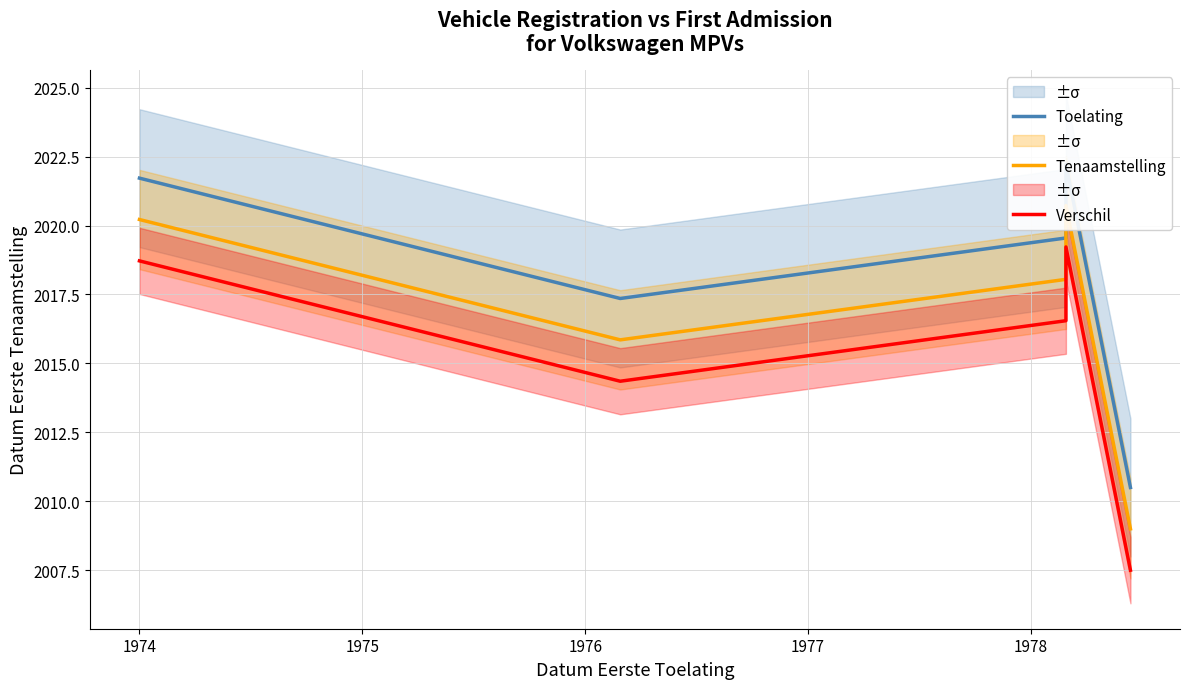

The Verschil series shows 1337.0 at 1974. True or false?

False